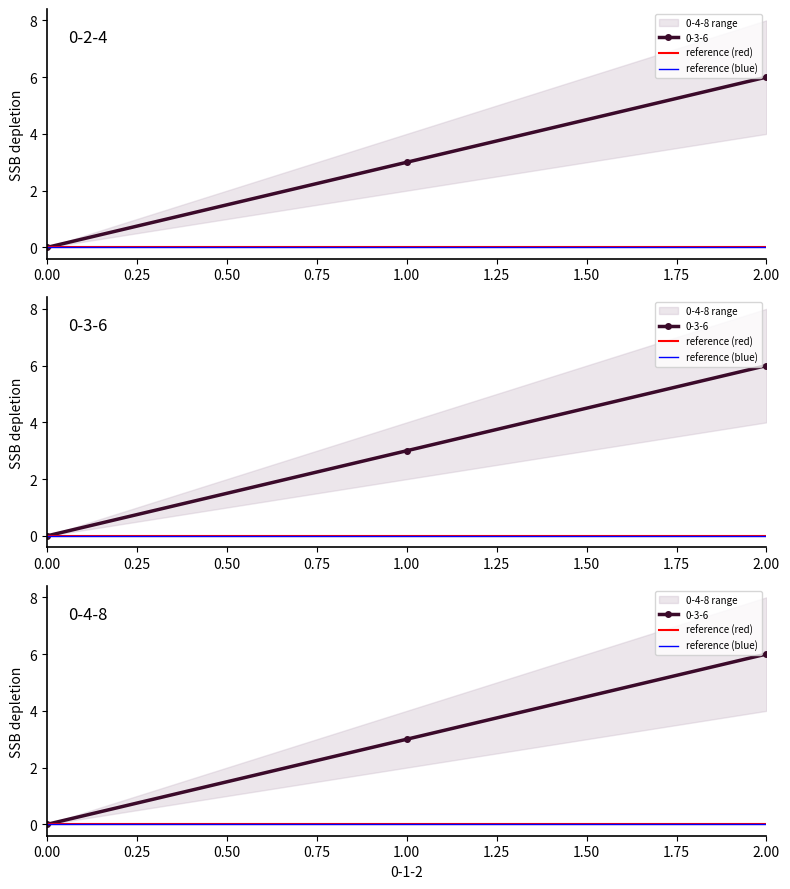

True or false: 0-4-8 has a value of 0 at 0.

True